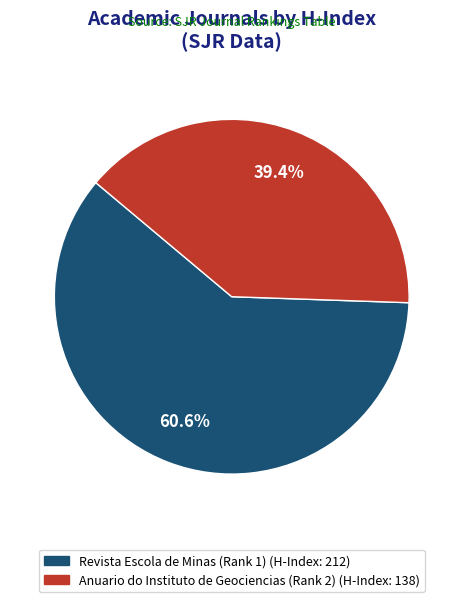

How many slices are in this pie chart?

2